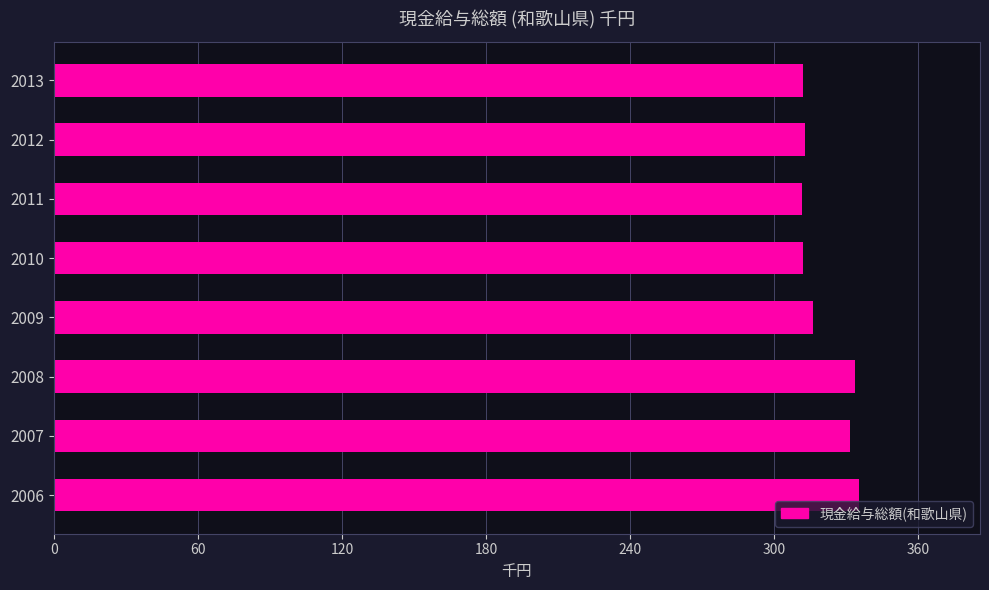

What is the greatest value displayed?

335.3